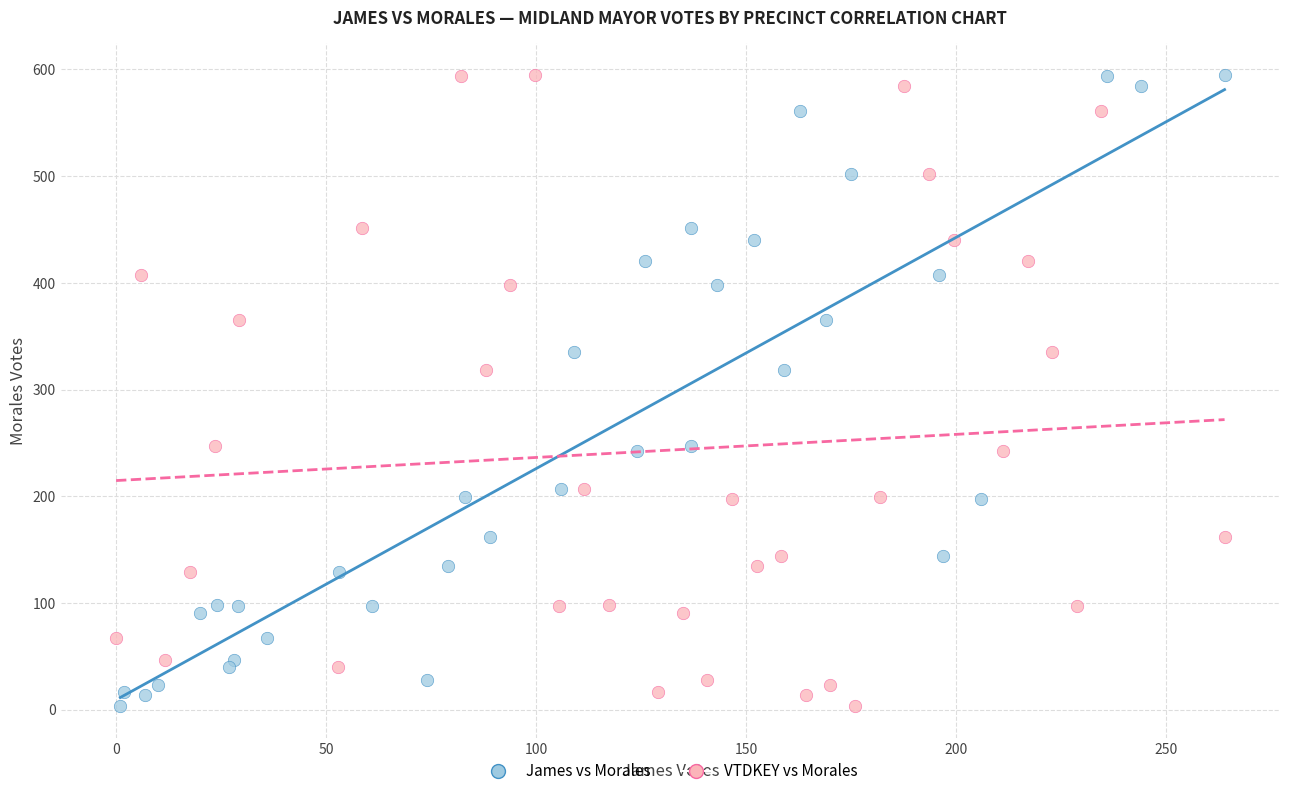

What are all the series names shown in the legend?

James vs Morales, VTDKEY vs Morales